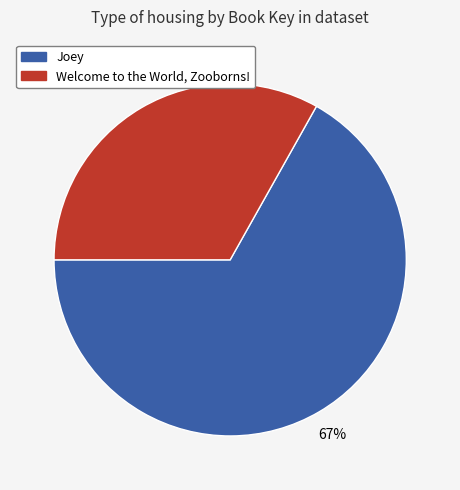

To the nearest percent, what is the difference between the largest and smallest slice percentages?

34%